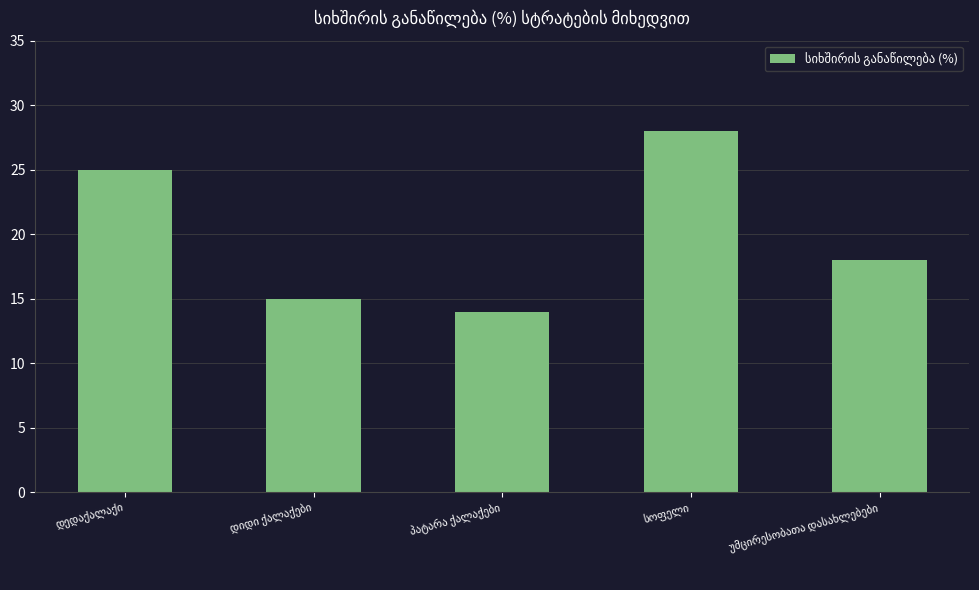

What is the greatest value displayed?

28